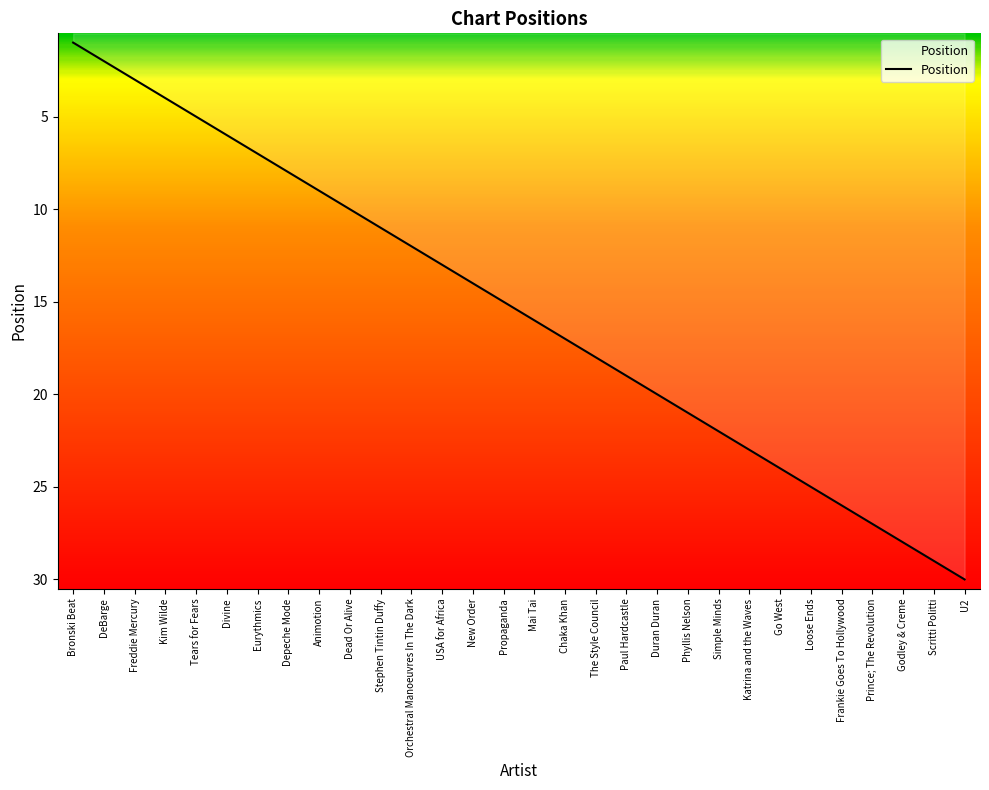

Rank the categories by value from lowest to highest.

Bronski Beat, DeBarge, Freddie Mercury, Kim Wilde, Tears for Fears, Divine, Eurythmics, Depeche Mode, Animotion, Dead Or Alive, Stephen Tintin Duffy, Orchestral Manoeuvres In The Dark, USA for Africa, New Order, Propaganda, Mai Tai, Chaka Khan, The Style Council, Paul Hardcastle, Duran Duran, Phyllis Nelson, Simple Minds, Katrina and the Waves, Go West, Loose Ends, Frankie Goes To Hollywood, Prince; The Revolution, Godley & Creme, Scritti Politti, U2